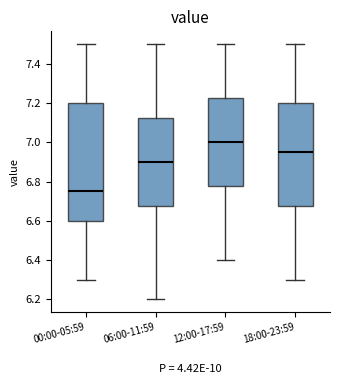

Reading left to right, read every box against the y-axis: the position of its median line, the range the box covers, and the ends of its whiskers. The values are not printed on the chart, so give them approximately, as read against the axis.

00:00-05:59: median 6.76, box 6.60 to 7.20, whiskers 6.30 to 7.50
06:00-11:59: median 6.90, box 6.68 to 7.12, whiskers 6.20 to 7.50
12:00-17:59: median 7.00, box 6.78 to 7.22, whiskers 6.40 to 7.50
18:00-23:59: median 6.96, box 6.68 to 7.20, whiskers 6.30 to 7.50